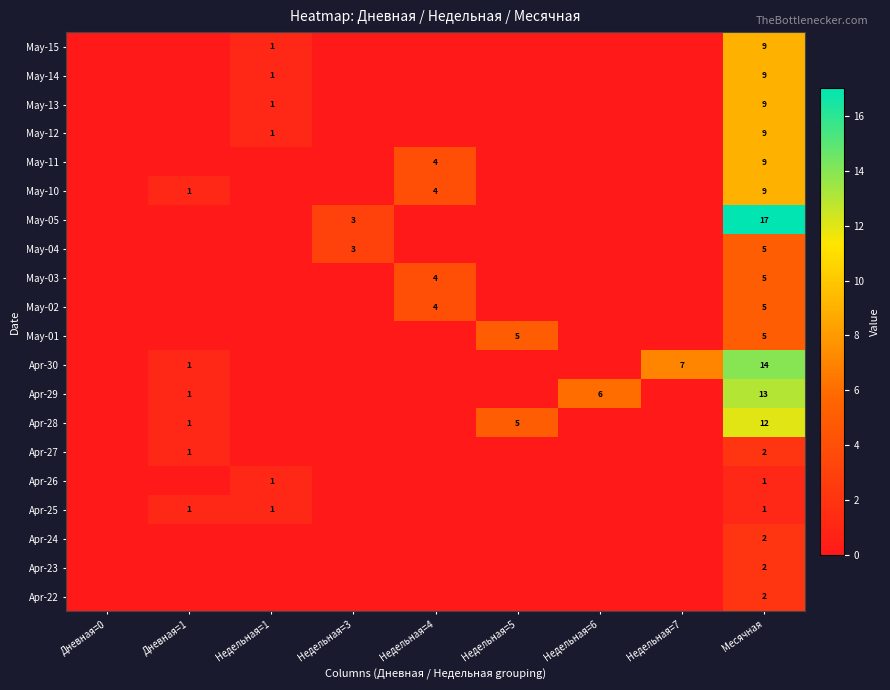

The Apr-26 series shows 1 at Месячная. True or false?

True